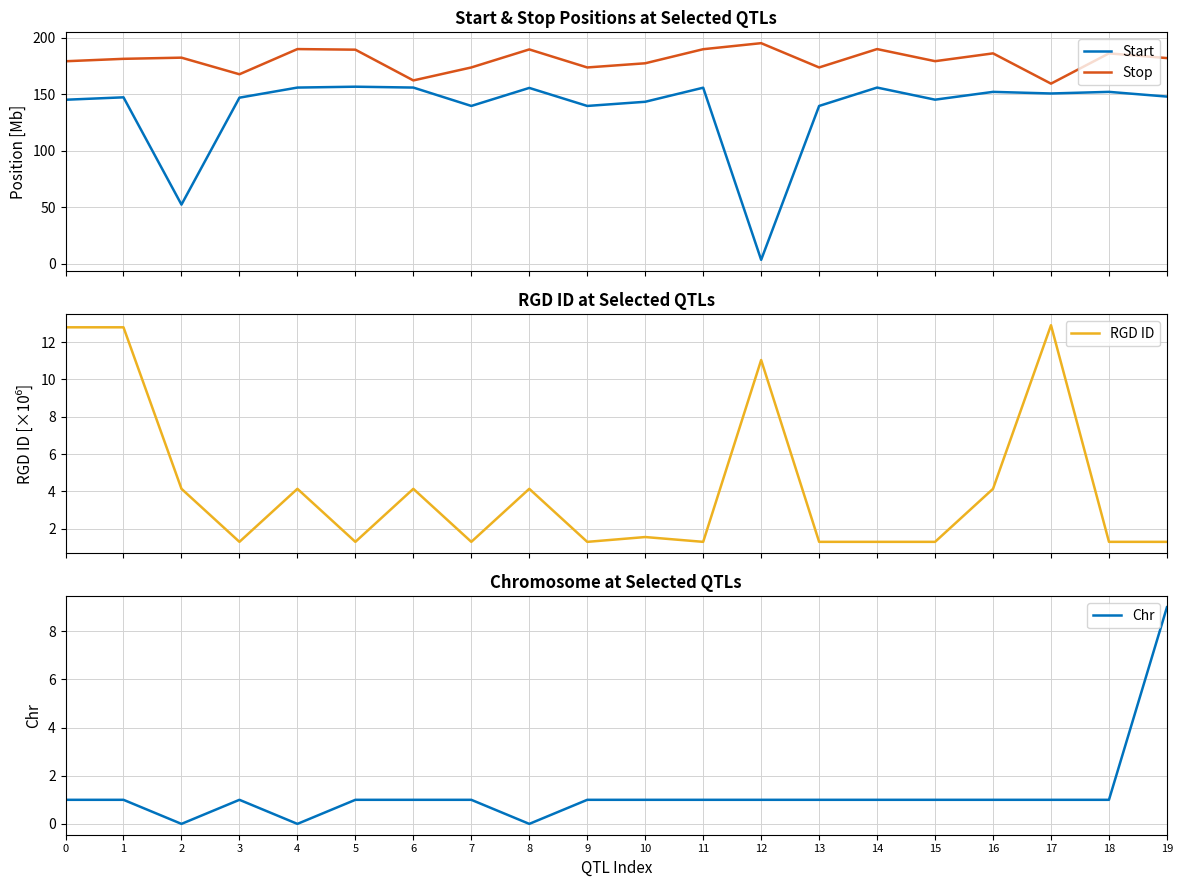

Is the value of Start at 9 greater than the value of RGD ID at 9?

Yes